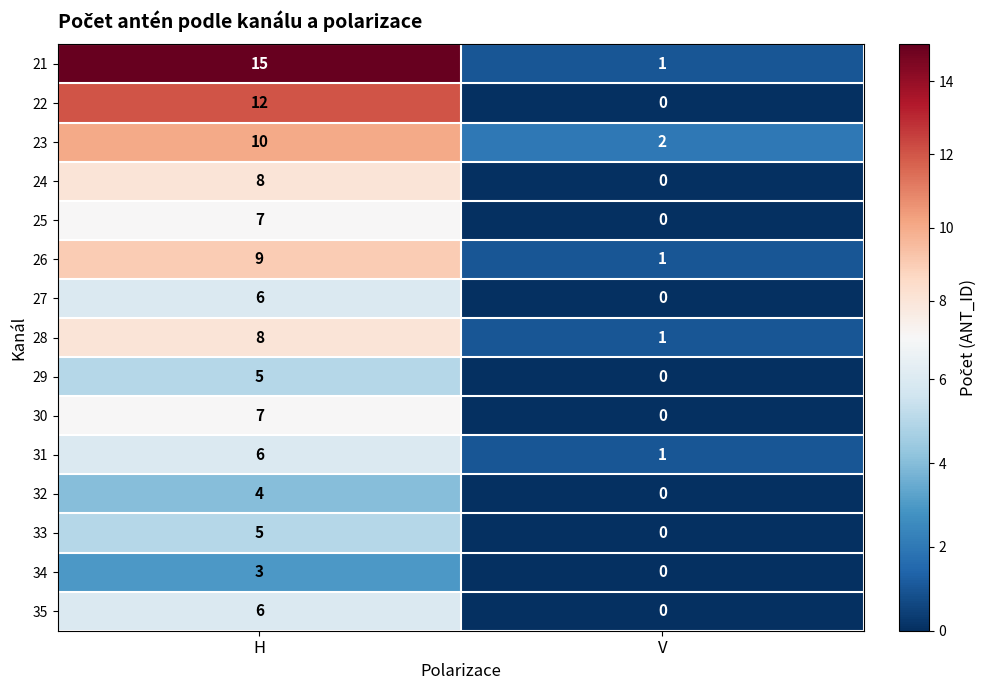

What is the average value of the 21 series?

8